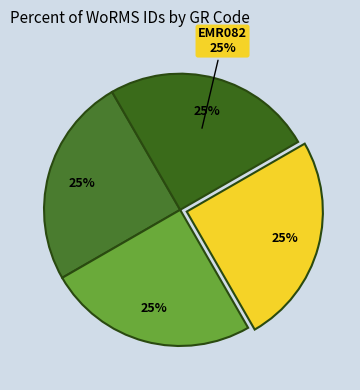

What percentage is the EMR079 slice, to the nearest percent?

25%